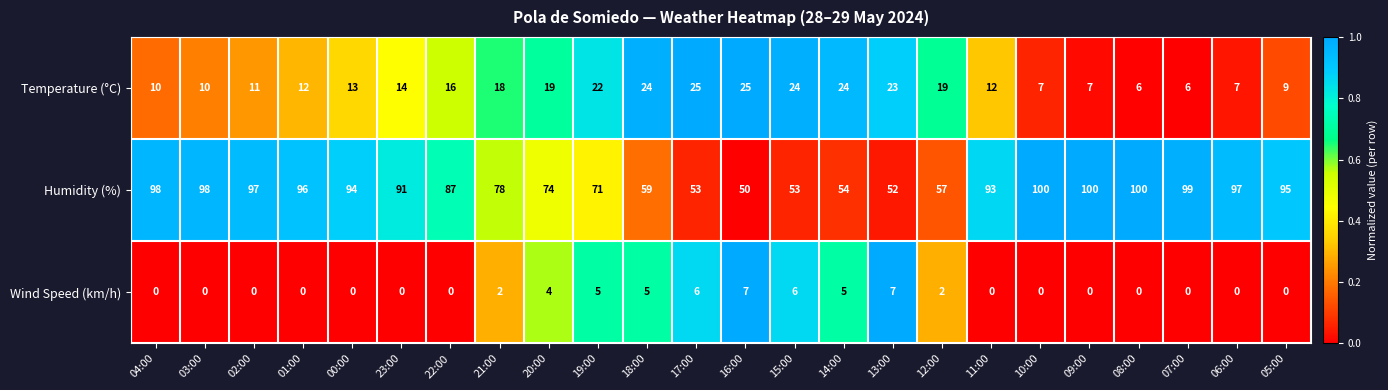

How many categories are shown in the chart?

24